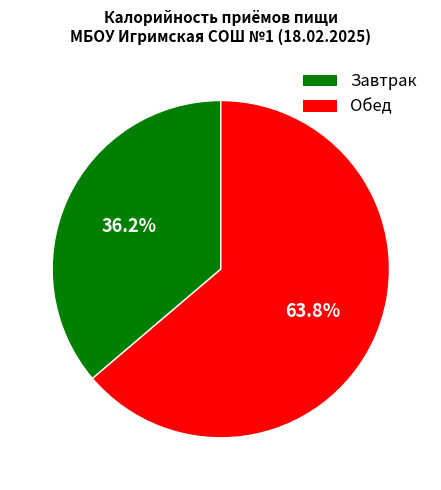

The Завтрак slice represents 36% of the pie. True or false?

True